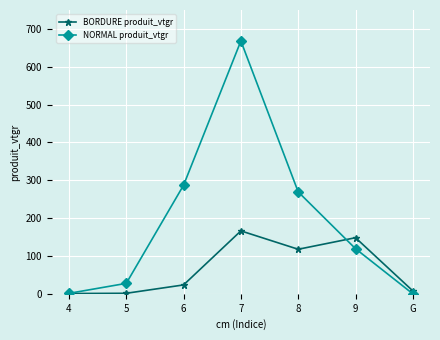

True or false: NORMAL produit_vtgr has more than 1 interior local peaks.

False